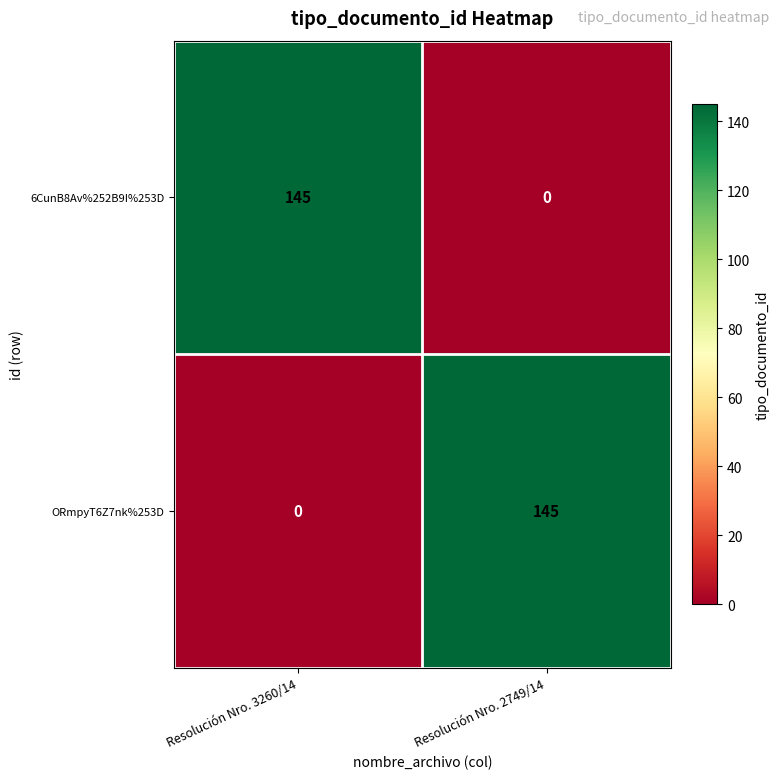

What is the total value across all series at Resolución Nro. 2749/14?

145